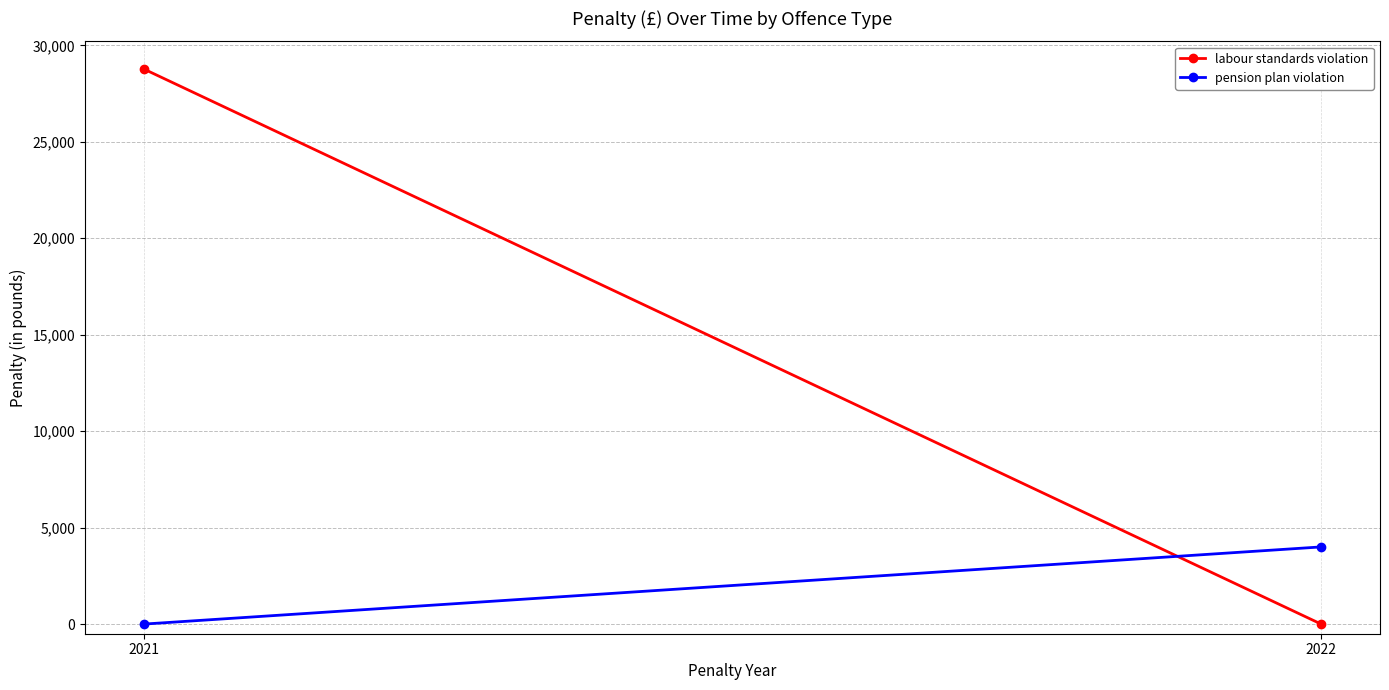

The value of pension plan violation at 2021 is -2283. True or false?

False